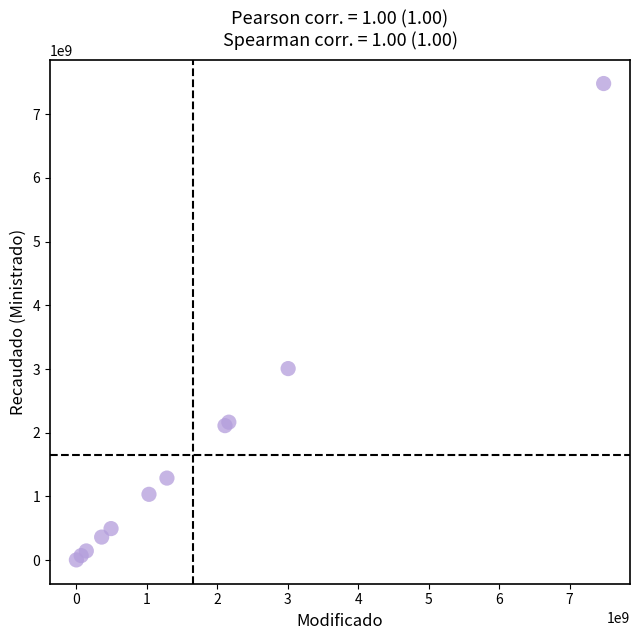

What Y value in the scatter plot is closest to 3743053691?

3007484428.6